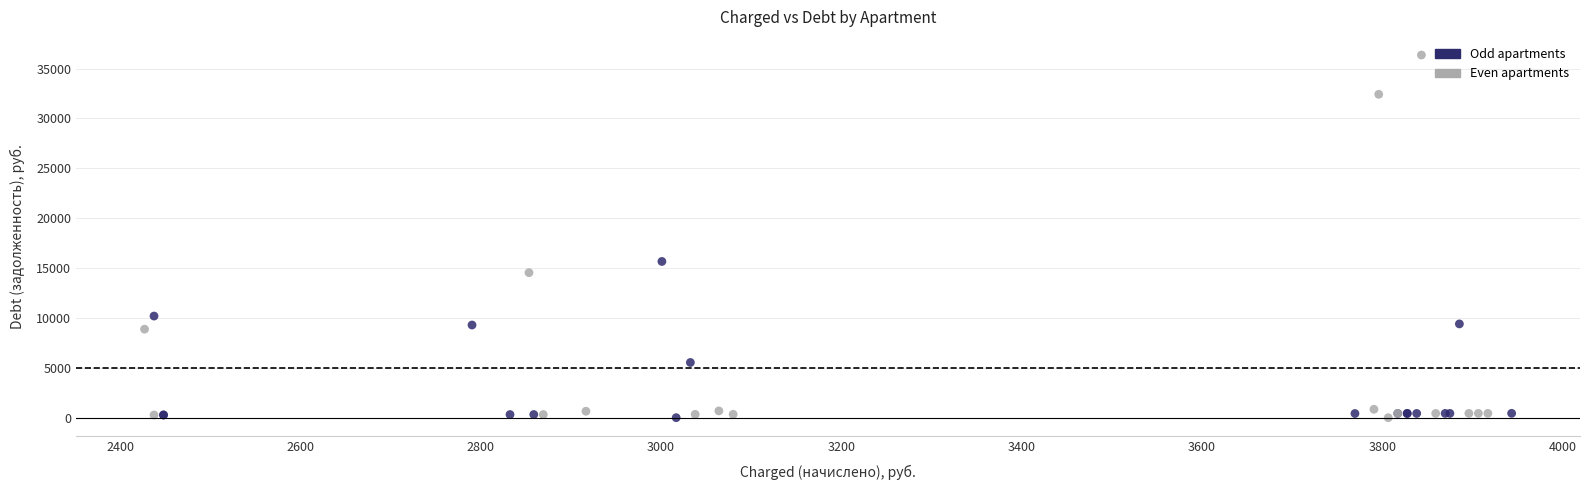

Which series has the widest spread of Y values?

Even apartments